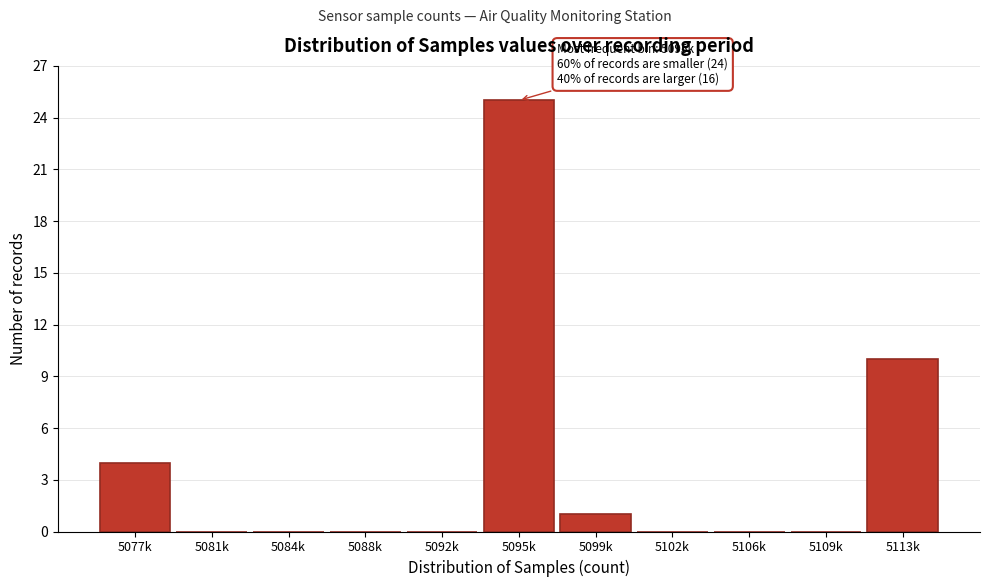

Reading left to right, list all the values displayed in this chart.

5077k=4	5081k=0	5084k=0	5088k=0	5092k=0	5095k=25	5099k=1	5102k=0	5106k=0	5109k=0	5113k=10